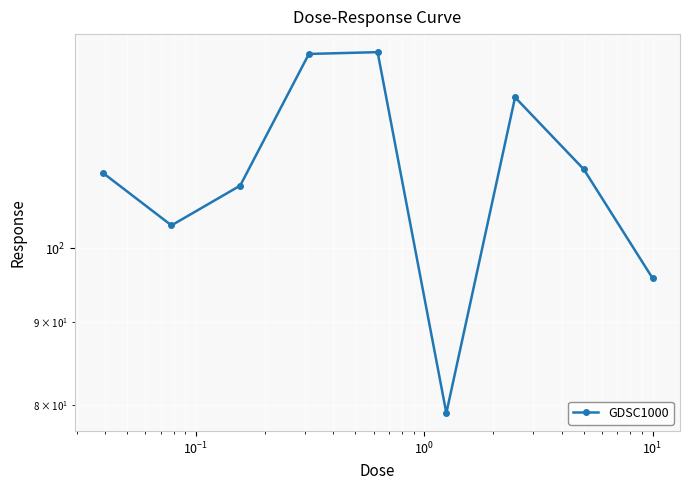

How many series are shown in this chart?

1